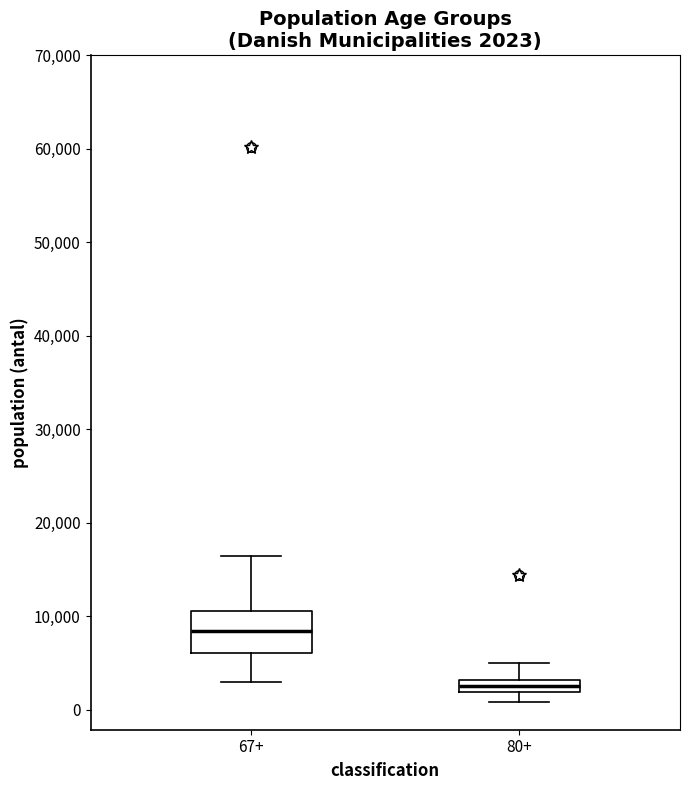

Which box is the tallest, from its lower edge to its upper edge?

67+